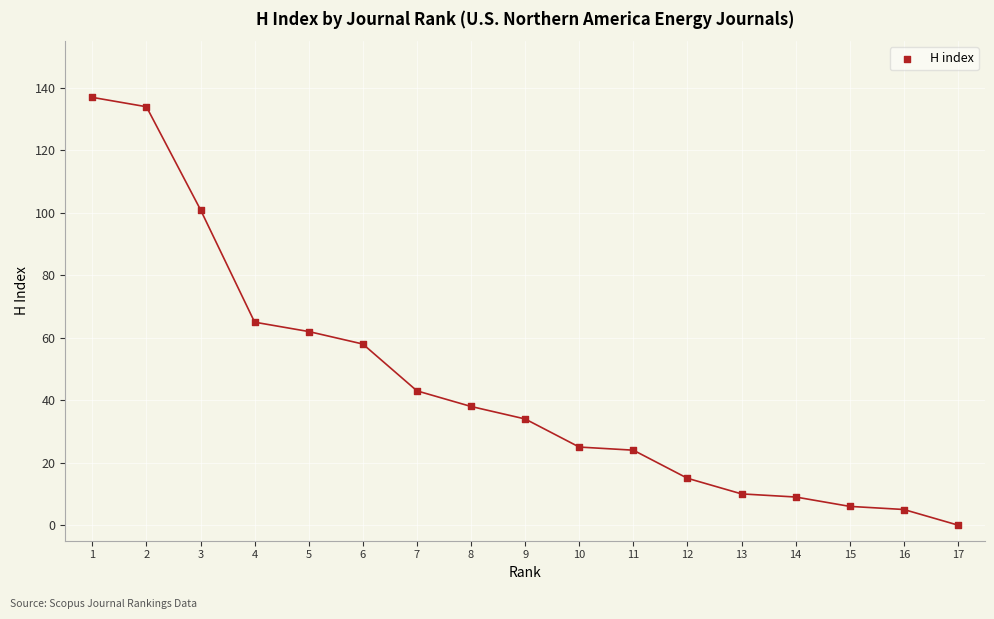

What is the range of Y values (max minus min)?

137